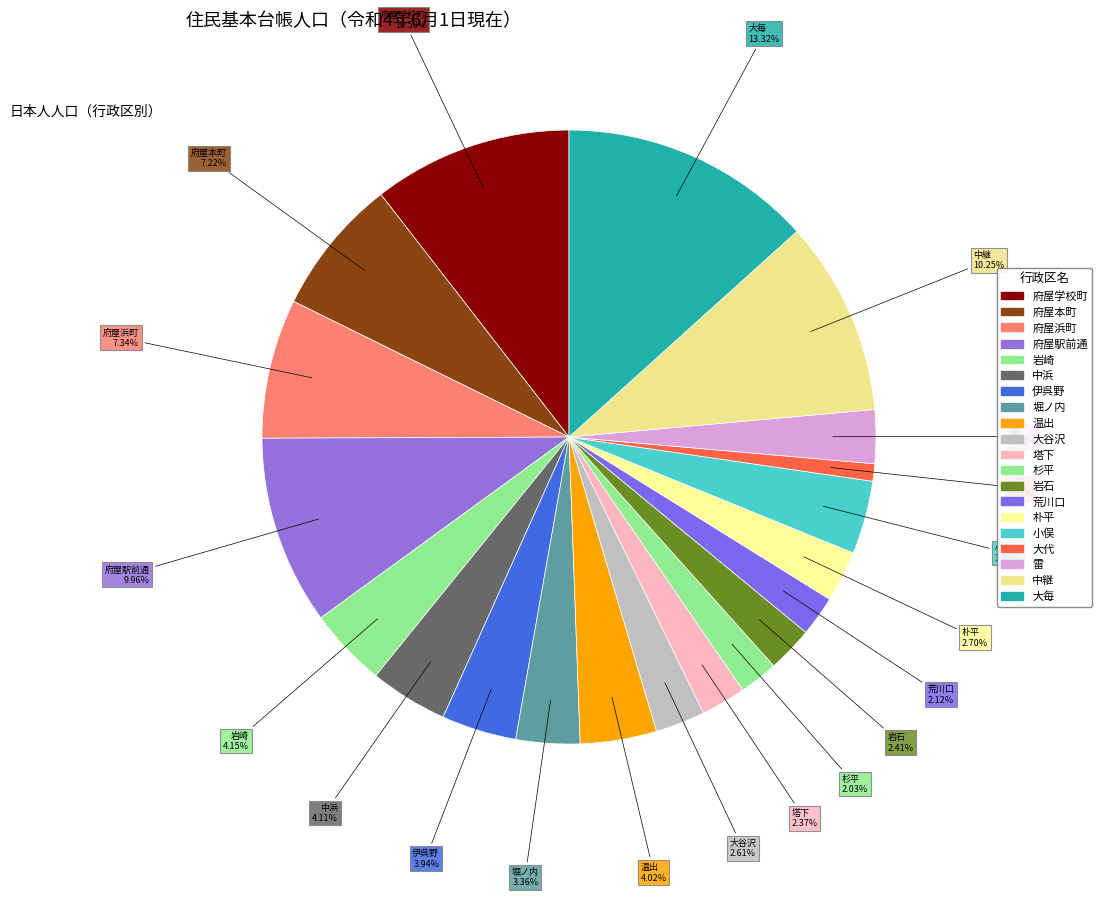

What percentage is the 岩石 slice, to the nearest percent?

2%